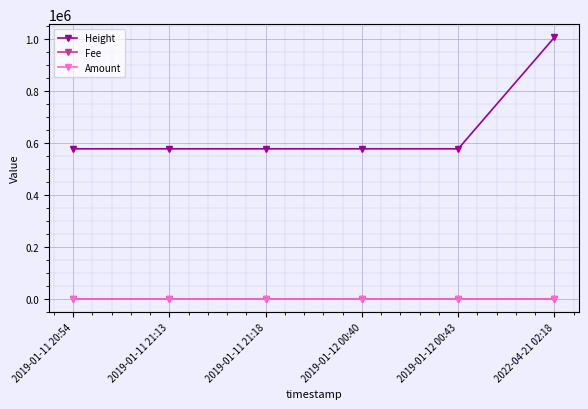

What is the label of the 2nd point from the right?

2019-01-12 00:43